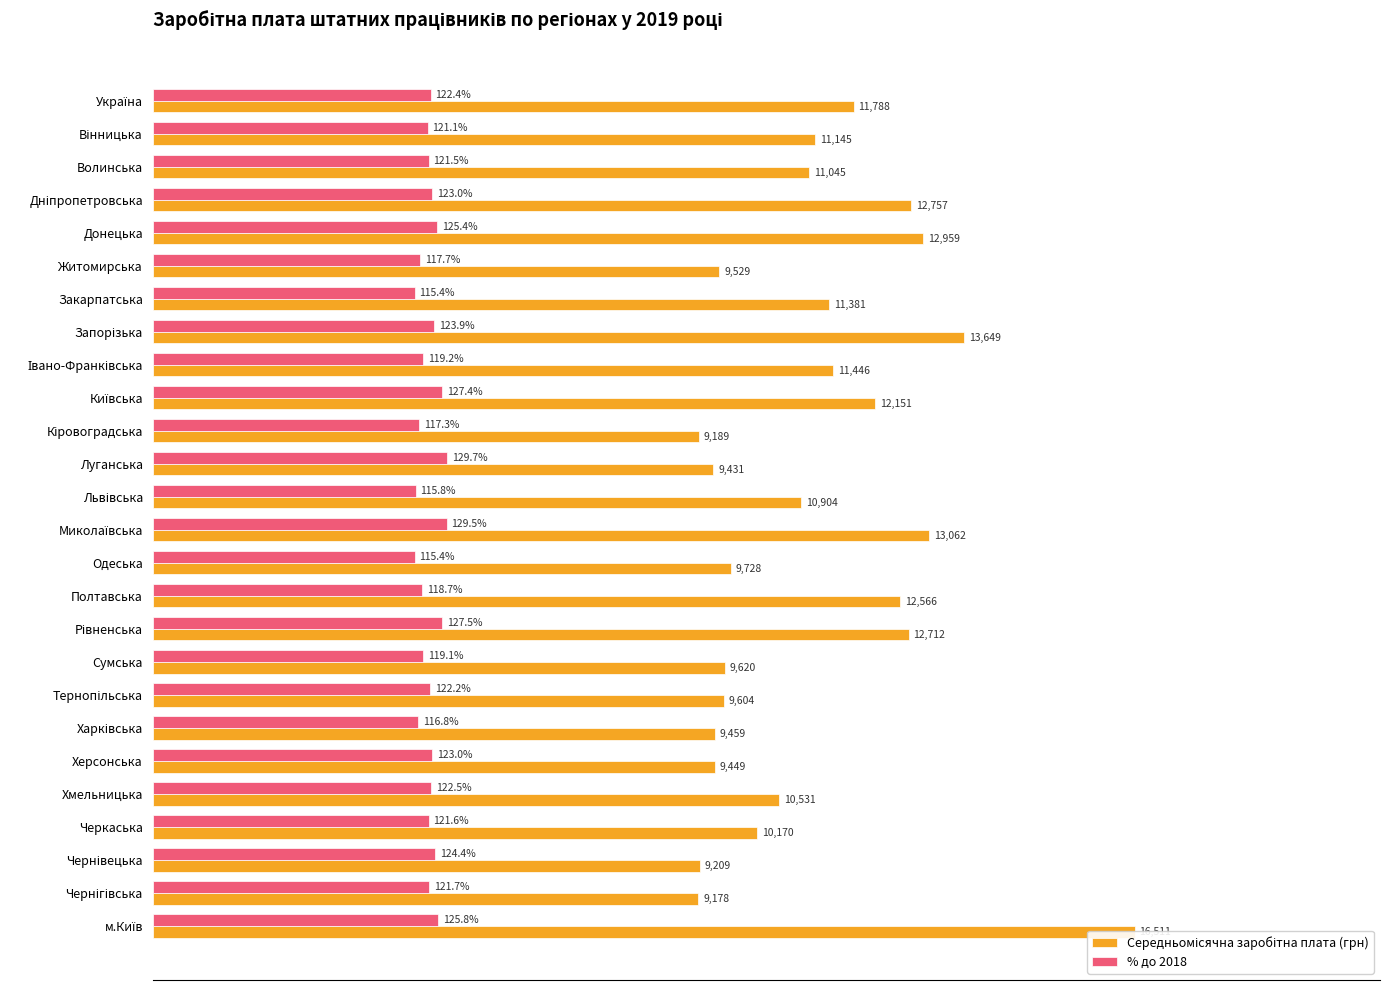

What is the value of the Середньомісячна заробітна плата (грн) bar at the 7th from the left?

11380.6